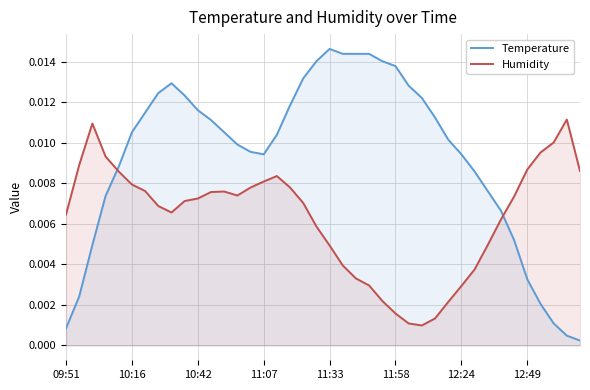

Where is the first local maximum for Temperature?

8